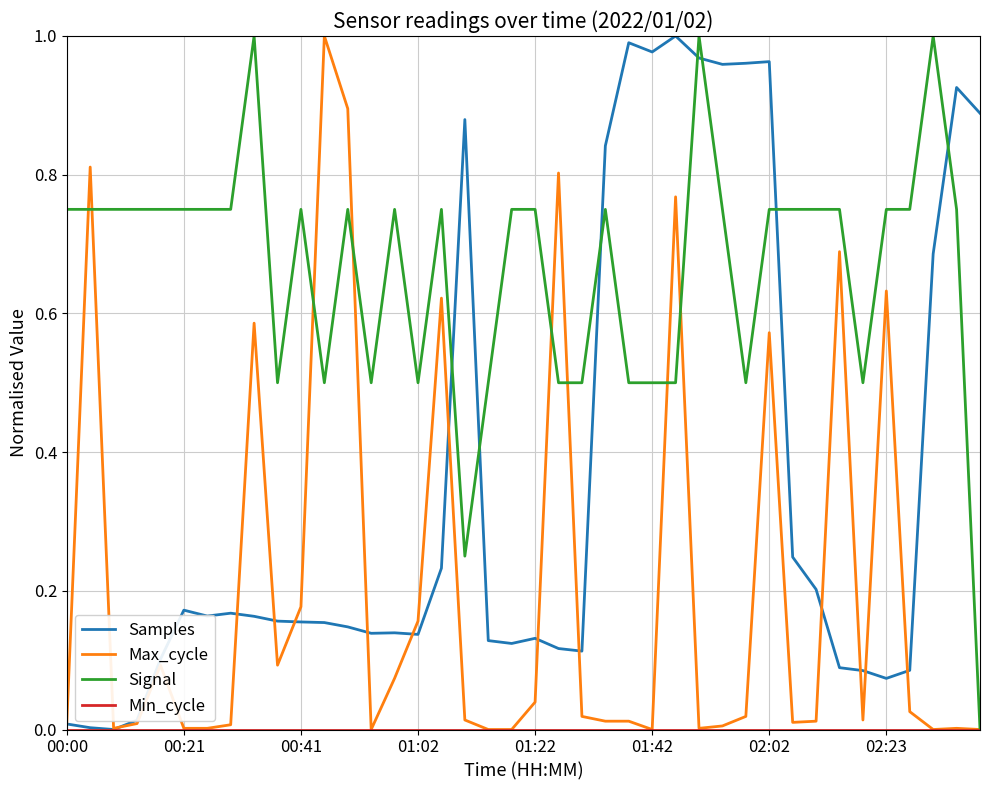

True or false: Samples and Max_cycle cross at least once.

True